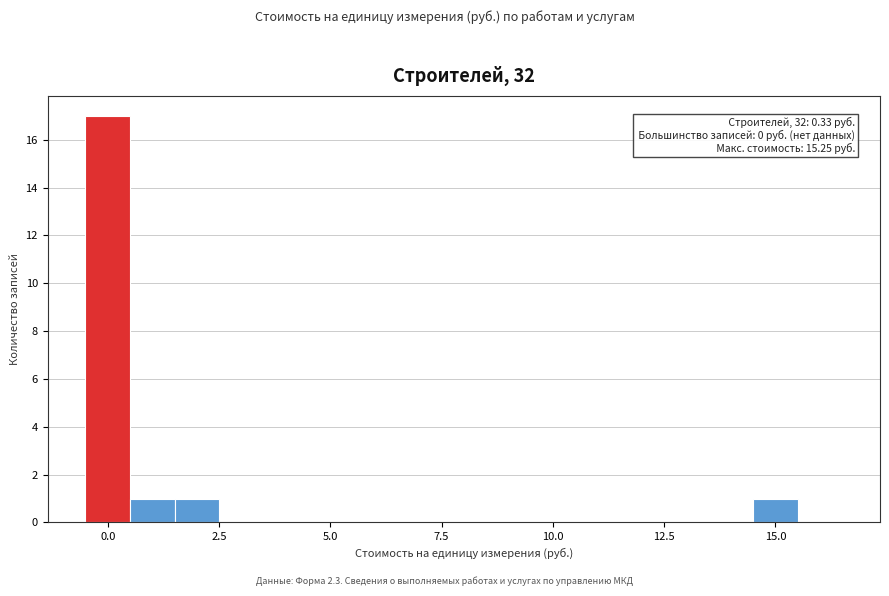

Around what value on the x-axis is the tallest bar? Give the approximate position of its centre, as read against the axis.

0.0